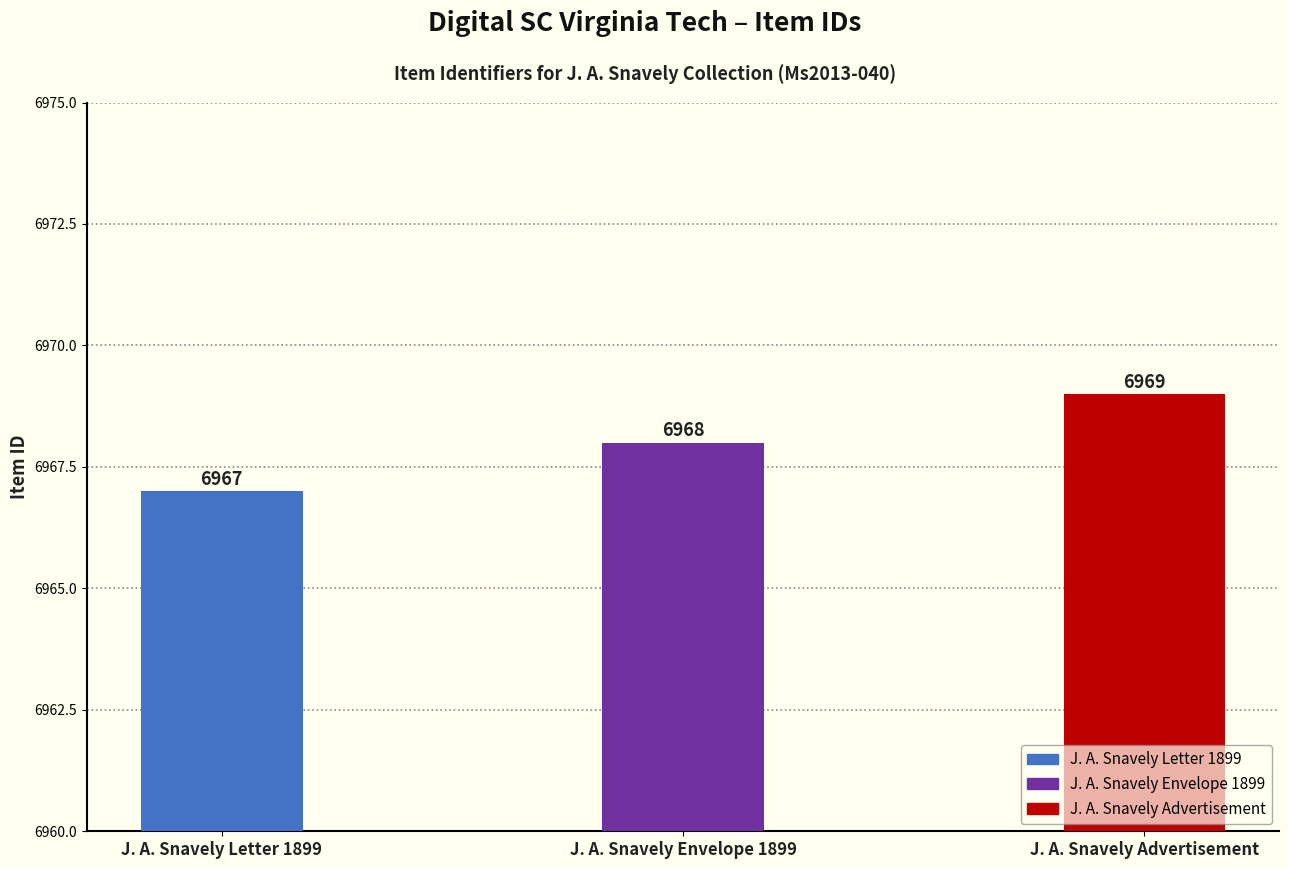

What is the difference between the maximum and minimum values?

2